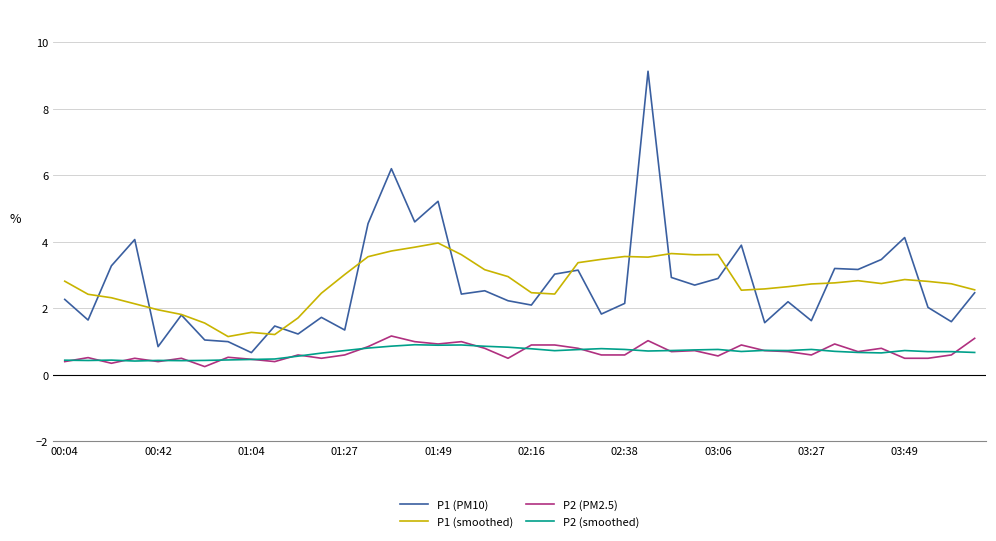

True or false: P1 (smoothed) and P2 (PM2.5) intersect in this chart.

False